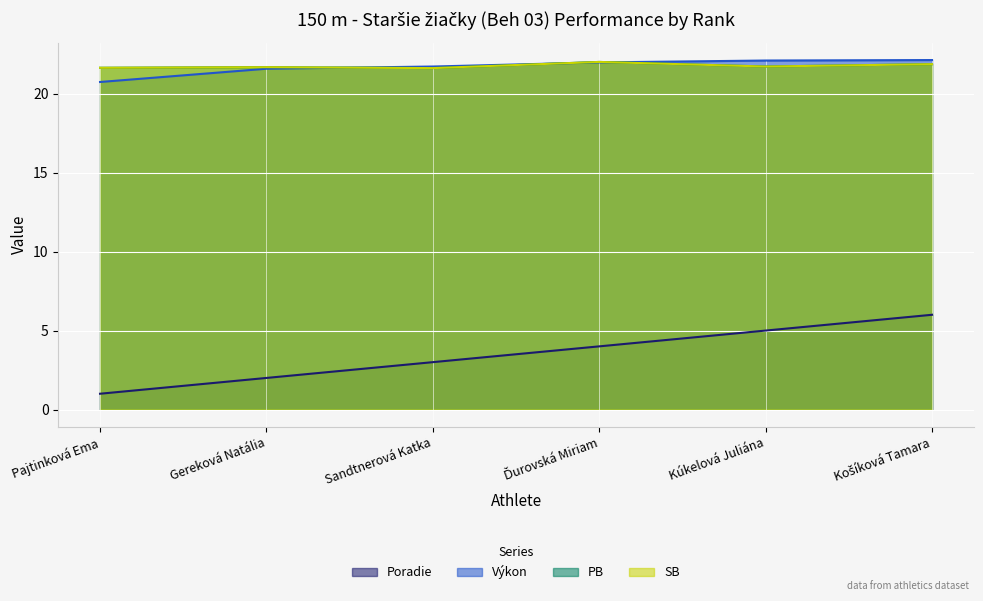

Reading left to right, transcribe all the data shown in this chart.

Poradie: 1.0	2.0	3.0	4.0	5.0	6.0
Výkon: 20.7	21.6	21.7	22.0	22.1	22.1
PB: 21.6	21.7	21.6	22.0	21.7	21.9
SB: 21.6	21.7	21.6	22.0	21.7	21.9